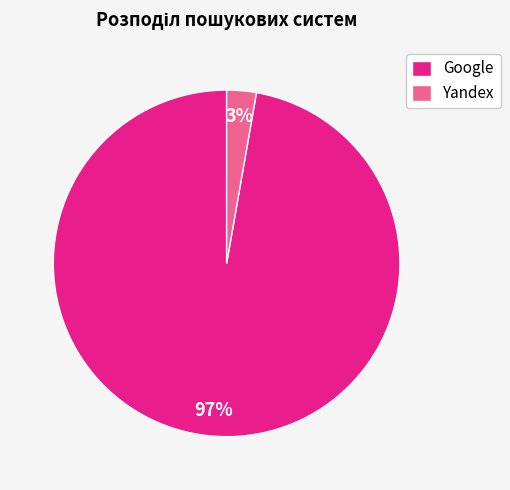

The Yandex slice represents 3% of the pie. True or false?

True